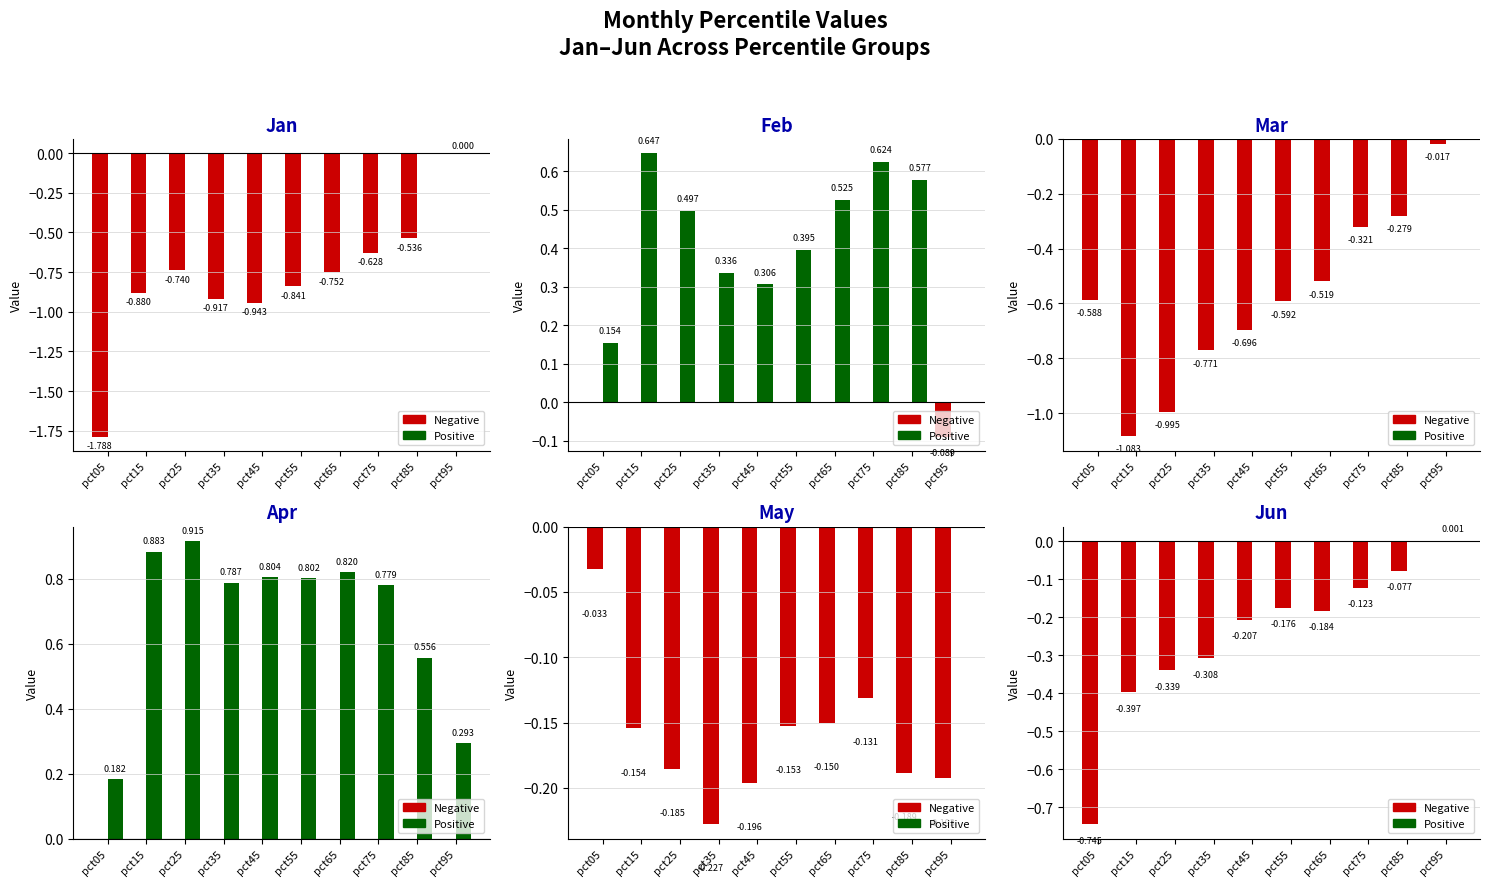

The Positive series shows -0.0 at pct85. True or false?

False